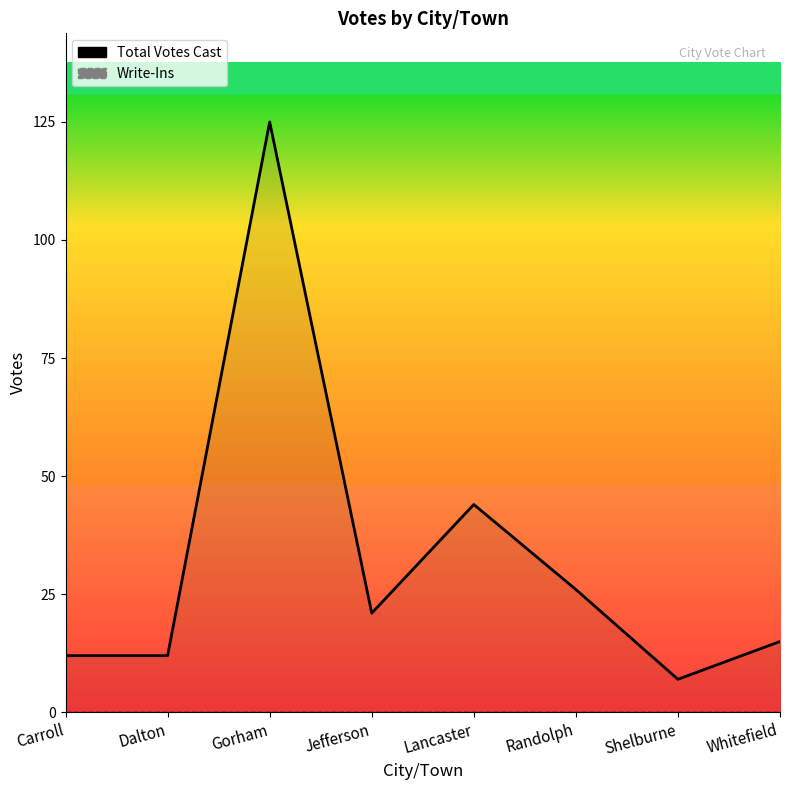

At which label does Total Votes Cast reach its minimum?

Shelburne